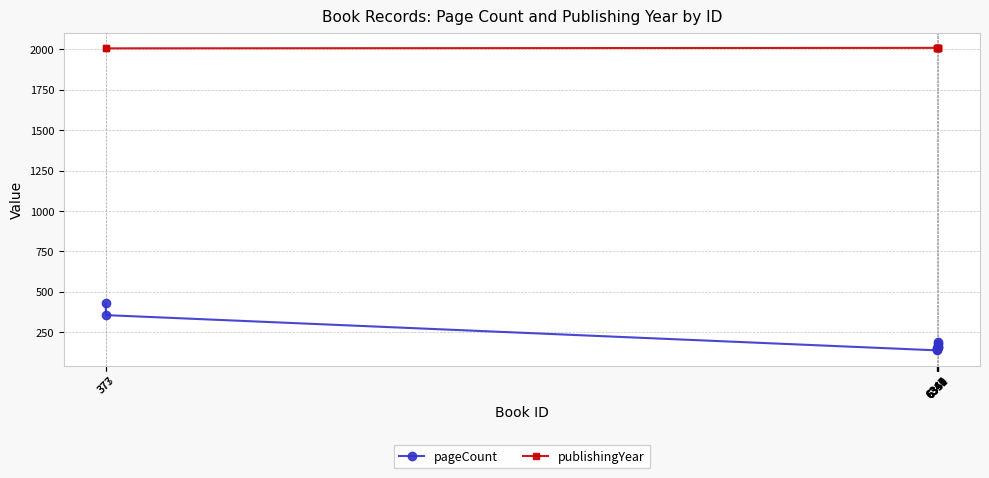

True or false: publishingYear has a value of 664 at 6346.

False